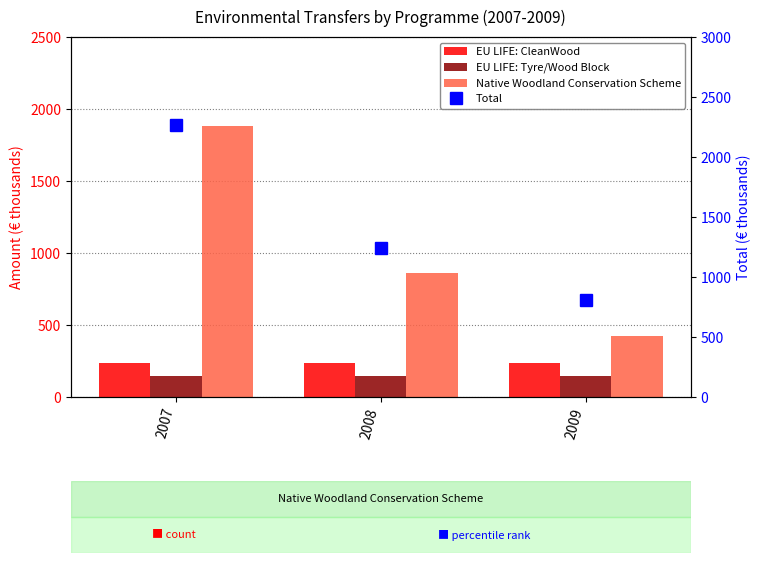

Is the value of EU LIFE: CleanWood at 2007 greater than the value of EU LIFE: Tyre/Wood Block at 2009?

Yes